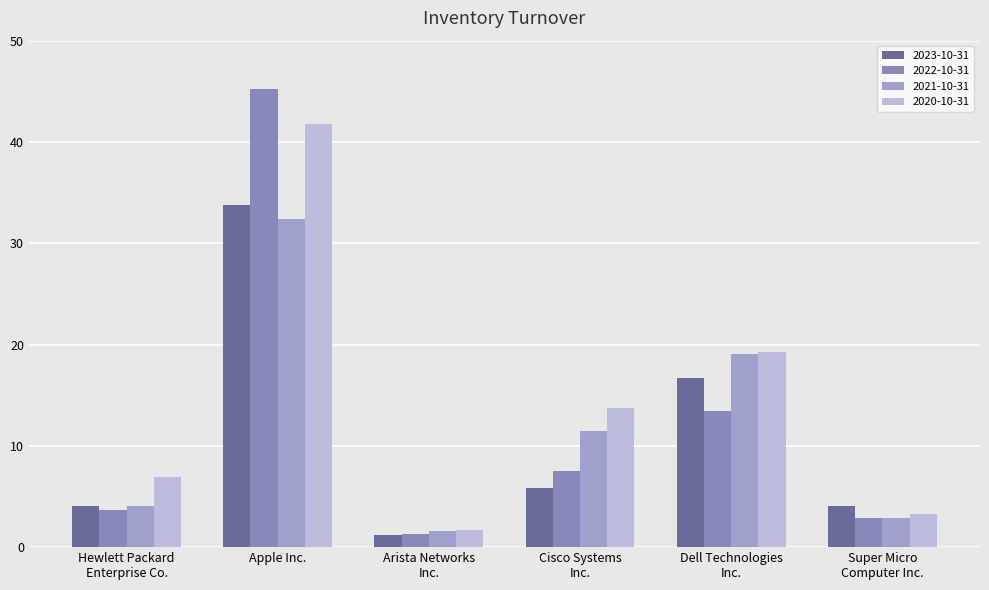

What position from the left is Super Micro
Computer Inc.?

6